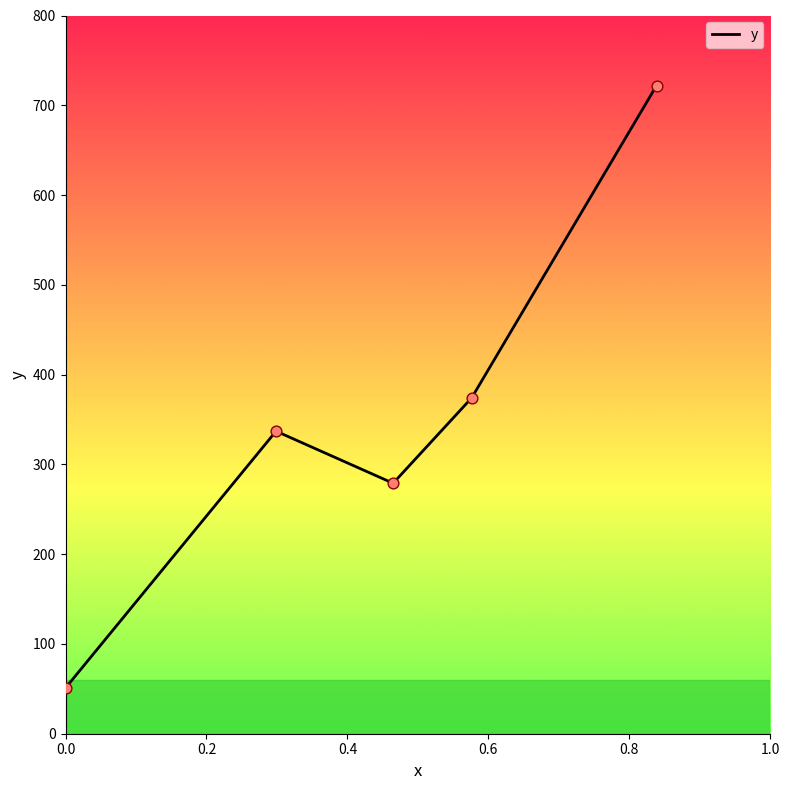

How many interior local valleys (lower than both neighbors) does the data have?

1